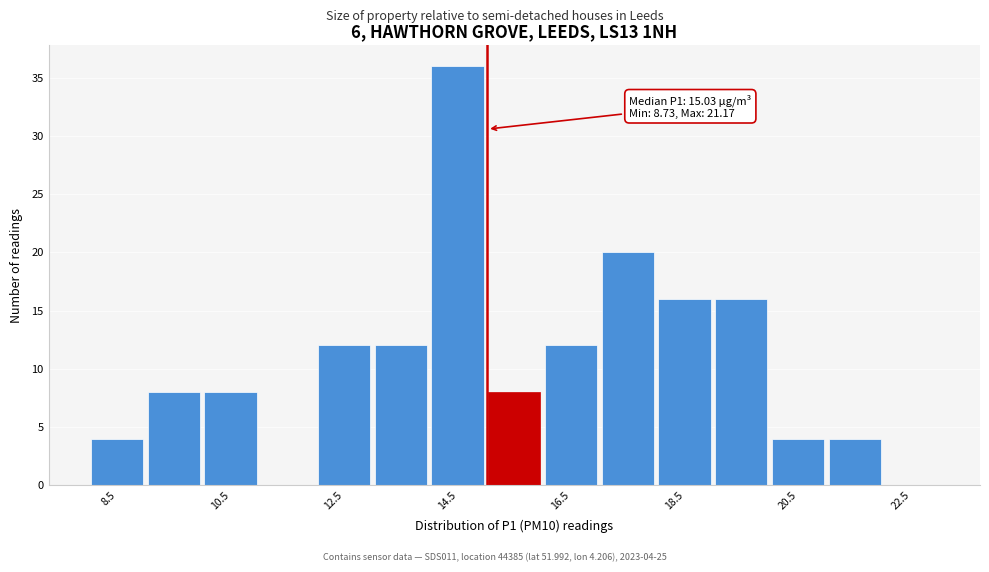

Which range on the x-axis has the tallest bar?

14 to 15